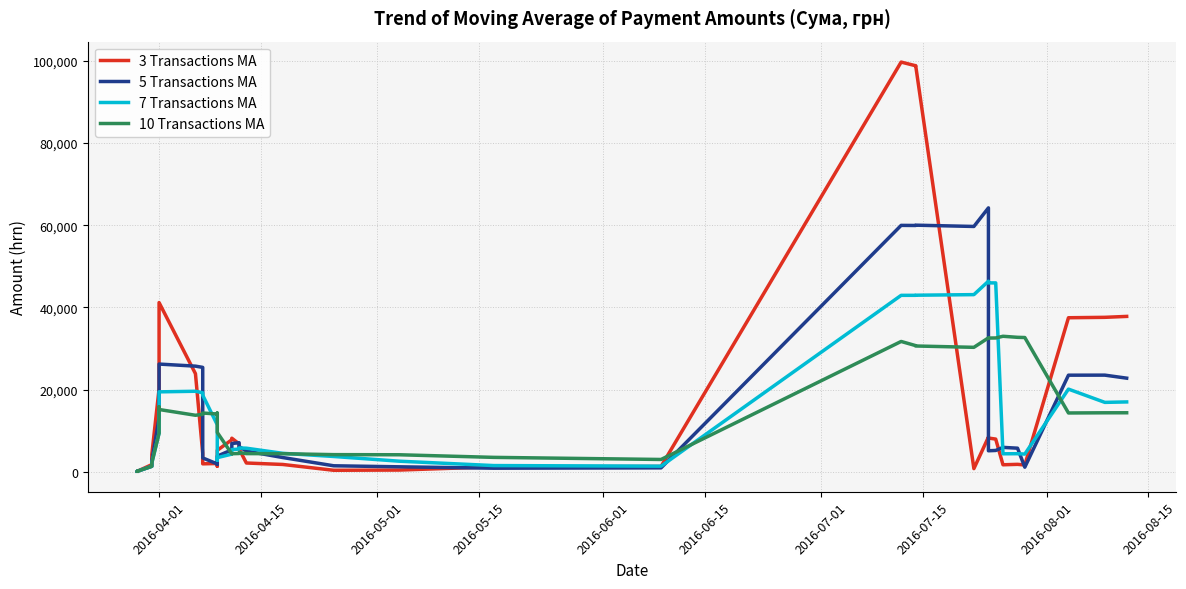

What is the label of the 6th point from the left?

2016-06-15